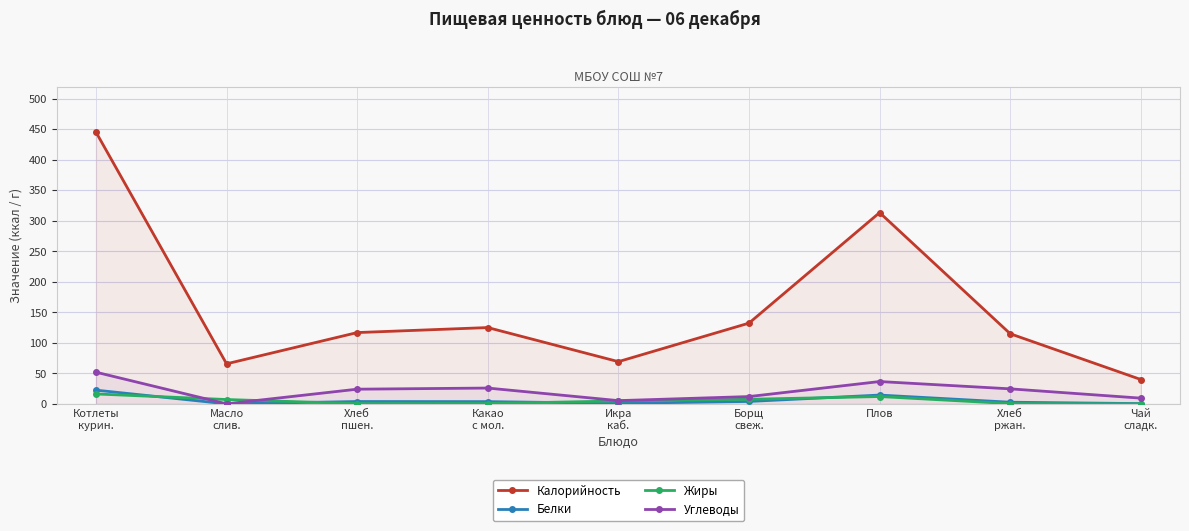

The value of Белки at Чай
сладк. is 0.7. True or false?

False